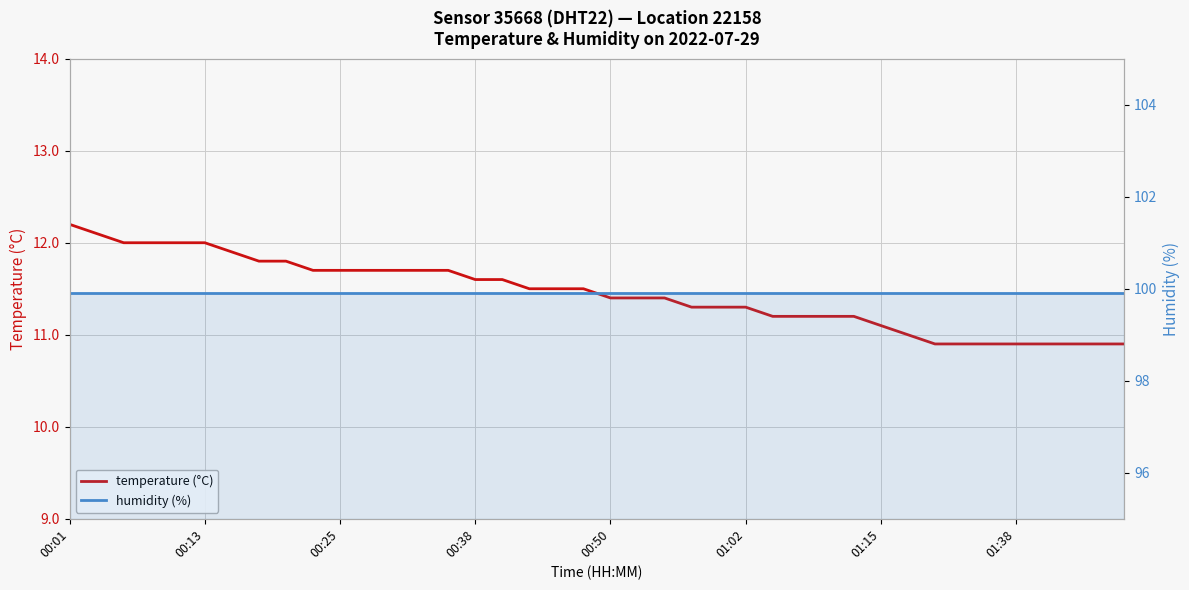

What is the sum of the humidity (%) values at 26 and 13?

199.8